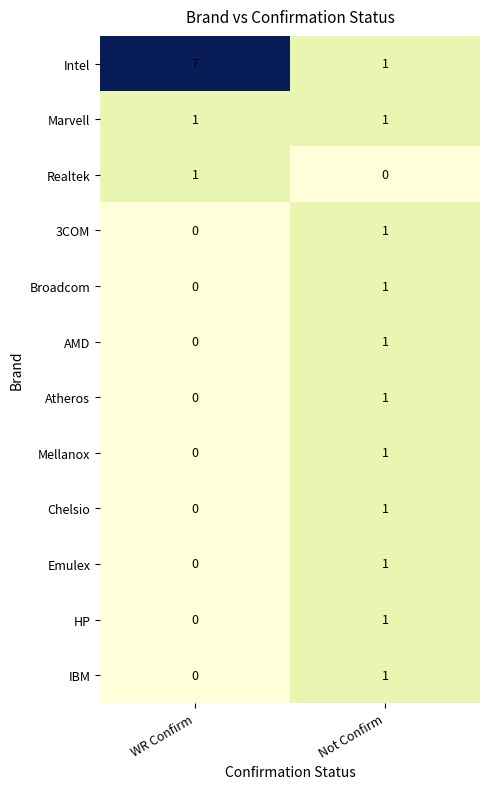

At which label is Mellanox closest to 0?

WR Confirm